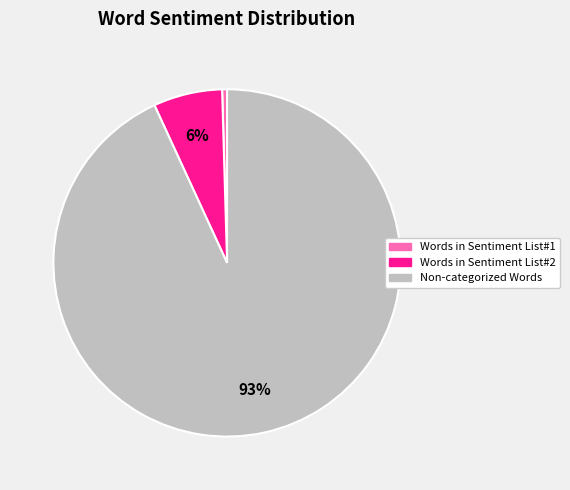

To the nearest percent, what is the average slice percentage?

33%